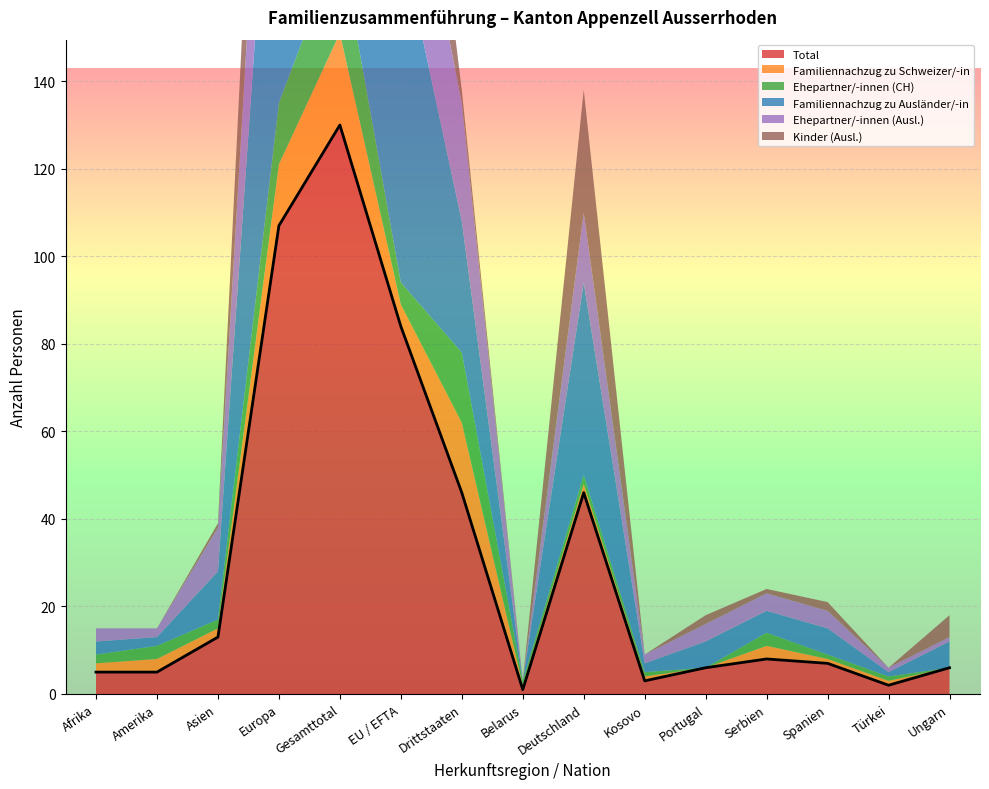

What is the spread (max minus min) of values at Kosovo?

3